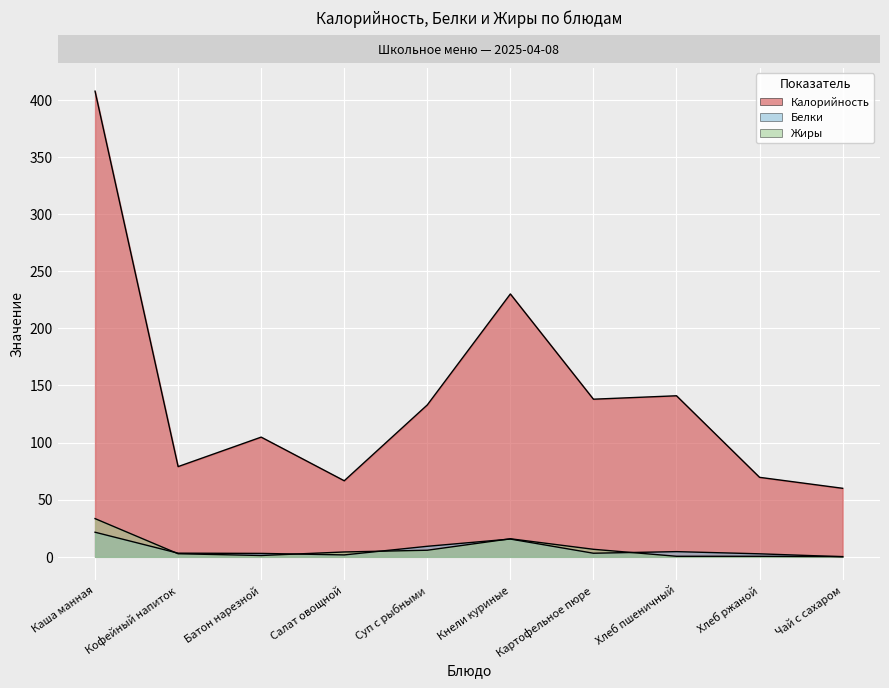

Reading right to left, transcribe all the data shown in this chart.

Калорийность: 60.0	69.6	141.0	138.0	230.1	133.0	66.6	104.8	79.0	407.7
Белки: 0.1	2.6	4.6	3.1	15.6	9.2	1.7	3.0	3.2	21.5
Жиры: 0.2	0.5	0.5	6.6	15.8	5.8	4.3	1.2	2.7	33.5